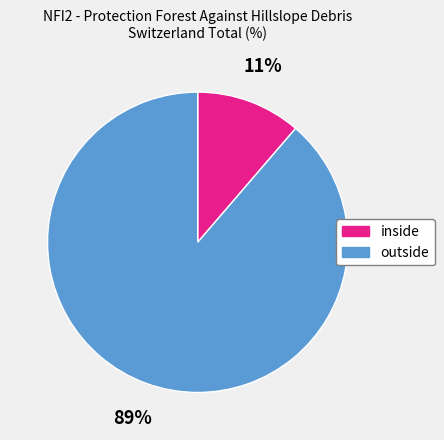

Count the number of slices in the pie.

2